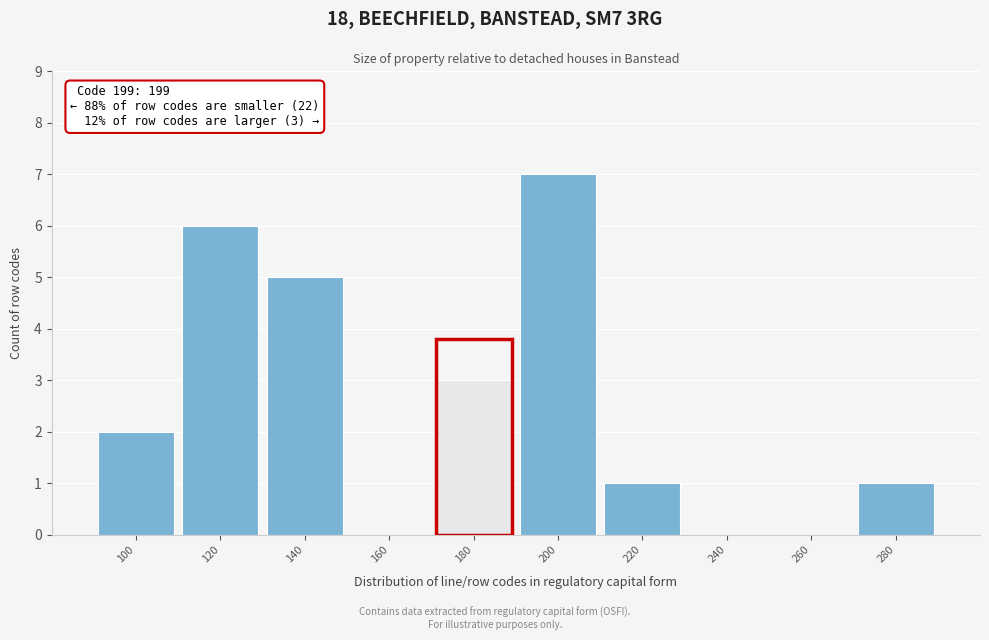

Reading left to right, extract all data points from this chart.

100=2	120=6	140=5	160=0	180=3	200=7	220=1	240=0	260=0	280=1